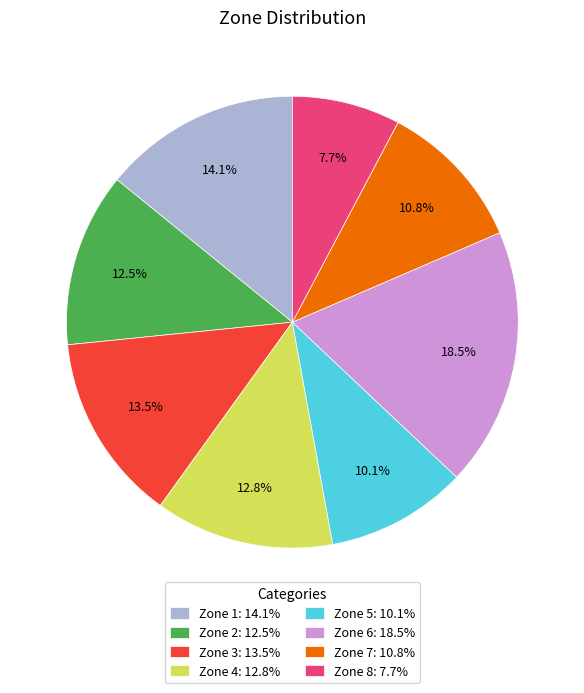

To the nearest percent, what is the difference between the largest and smallest slice percentages?

11%